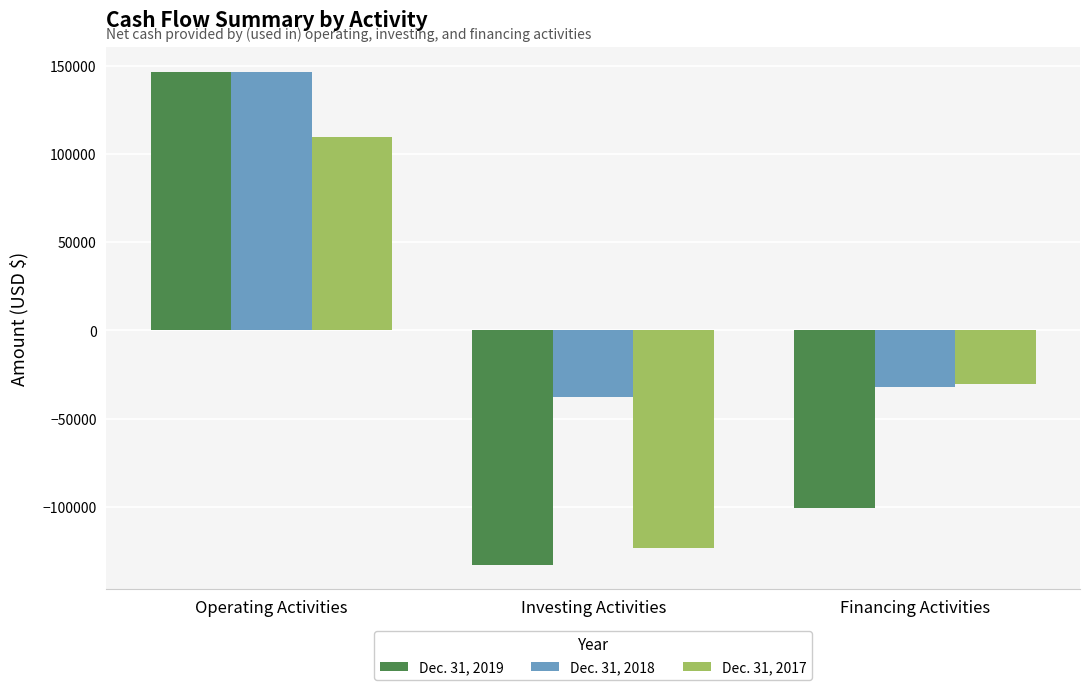

List the series in order of their overall mean, lowest first.

Dec. 31, 2019, Dec. 31, 2017, Dec. 31, 2018